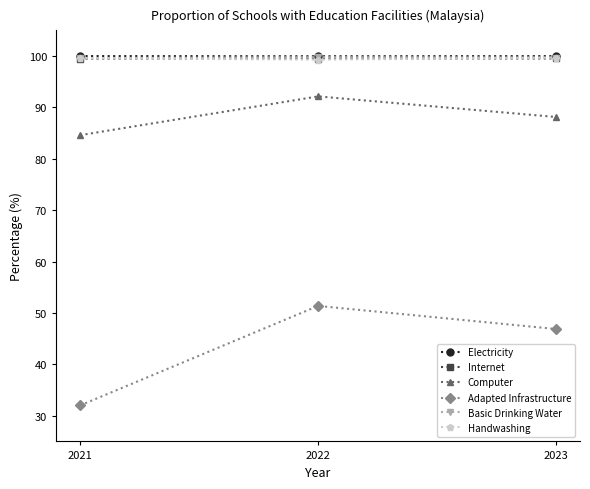

What is the sum of the Handwashing values at 2021 and 2022?

198.9